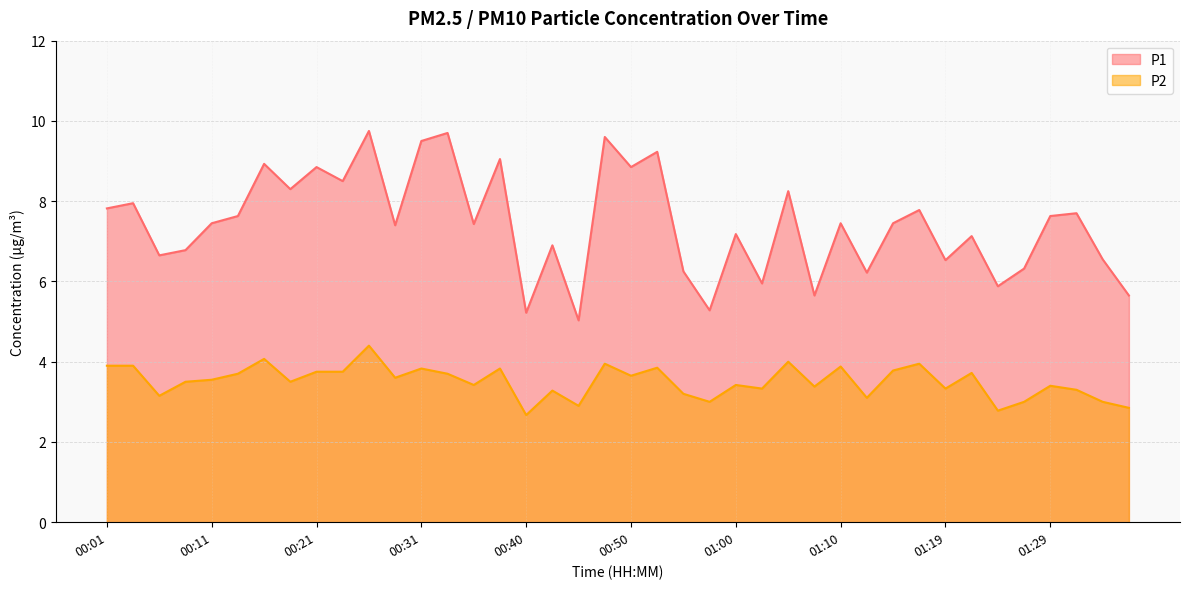

Reading right to left, transcribe all the data shown in this chart.

P1: 01:37=5.7	01:34=6.5	01:32=7.7	01:29=7.6	01:27=6.3	01:24=5.9	01:22=7.1	01:19=6.5	01:17=7.8	01:15=7.5	01:12=6.2	01:10=7.5	01:07=5.7	01:05=8.2	01:02=6.0	01:00=7.2	00:58=5.3	00:55=6.2	00:53=9.2	00:50=8.8	00:48=9.6	00:45=5.0	00:43=6.9	00:40=5.2	00:38=9.1	00:36=7.4	00:33=9.7	00:31=9.5	00:28=7.4	00:25=9.8	00:23=8.5	00:21=8.8	00:18=8.3	00:16=8.9	00:13=7.6	00:11=7.5	00:08=6.8	00:06=6.7	00:03=8.0	00:01=7.8
P2: 01:37=2.9	01:34=3.0	01:32=3.3	01:29=3.4	01:27=3.0	01:24=2.8	01:22=3.7	01:19=3.3	01:17=4.0	01:15=3.8	01:12=3.1	01:10=3.9	01:07=3.4	01:05=4.0	01:02=3.3	01:00=3.4	00:58=3.0	00:55=3.2	00:53=3.9	00:50=3.6	00:48=4.0	00:45=2.9	00:43=3.3	00:40=2.7	00:38=3.8	00:36=3.4	00:33=3.7	00:31=3.8	00:28=3.6	00:25=4.4	00:23=3.8	00:21=3.8	00:18=3.5	00:16=4.1	00:13=3.7	00:11=3.5	00:08=3.5	00:06=3.1	00:03=3.9	00:01=3.9